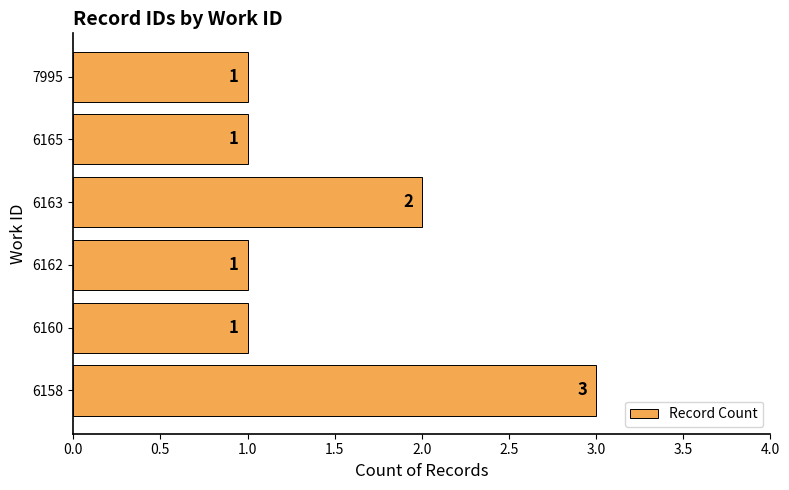

Approximately how many times larger is the value at 6158 compared to 7995?

3.0